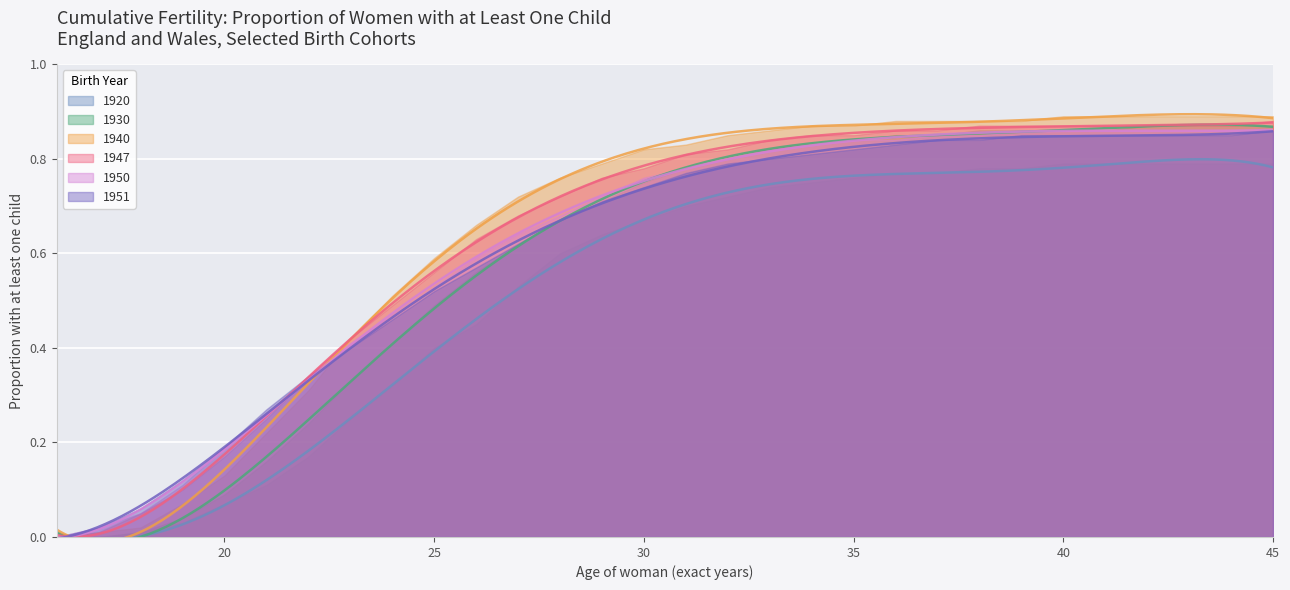

Reading left to right, extract all data points from this chart.

1920: 0.0	0.0	0.0	0.0	0.1	0.1	0.2	0.2	0.3	0.4	0.5	0.5	0.6	0.6	0.7	0.7	0.7	0.7	0.8	0.8	0.8	0.8	0.8	0.8	0.8	0.8	0.8	0.8	0.8	0.8
1930: 0.0	0.0	0.0	0.0	0.1	0.2	0.2	0.3	0.4	0.5	0.6	0.6	0.7	0.7	0.8	0.8	0.8	0.8	0.8	0.8	0.8	0.8	0.9	0.9	0.9	0.9	0.9	0.9	0.9	0.9
1940: 0.0	0.0	0.0	0.1	0.1	0.2	0.3	0.4	0.5	0.6	0.7	0.7	0.8	0.8	0.8	0.8	0.8	0.9	0.9	0.9	0.9	0.9	0.9	0.9	0.9	0.9	0.9	0.9	0.9	0.9
1947: 0.0	0.0	0.1	0.1	0.2	0.2	0.3	0.4	0.5	0.6	0.6	0.7	0.7	0.8	0.8	0.8	0.8	0.8	0.8	0.8	0.9	0.9	0.9	0.9	0.9	0.9	0.9	0.9	0.9	0.9
1950: 0.0	0.0	0.1	0.1	0.2	0.3	0.3	0.4	0.5	0.5	0.6	0.6	0.7	0.7	0.8	0.8	0.8	0.8	0.8	0.8	0.8	0.8	0.8	0.9	0.9	0.9	0.9	0.9	0.9	0.9
1951: 0.0	0.0	0.1	0.1	0.2	0.3	0.3	0.4	0.5	0.5	0.6	0.6	0.7	0.7	0.7	0.8	0.8	0.8	0.8	0.8	0.8	0.8	0.8	0.8	0.8	0.8	0.8	0.8	0.8	0.9